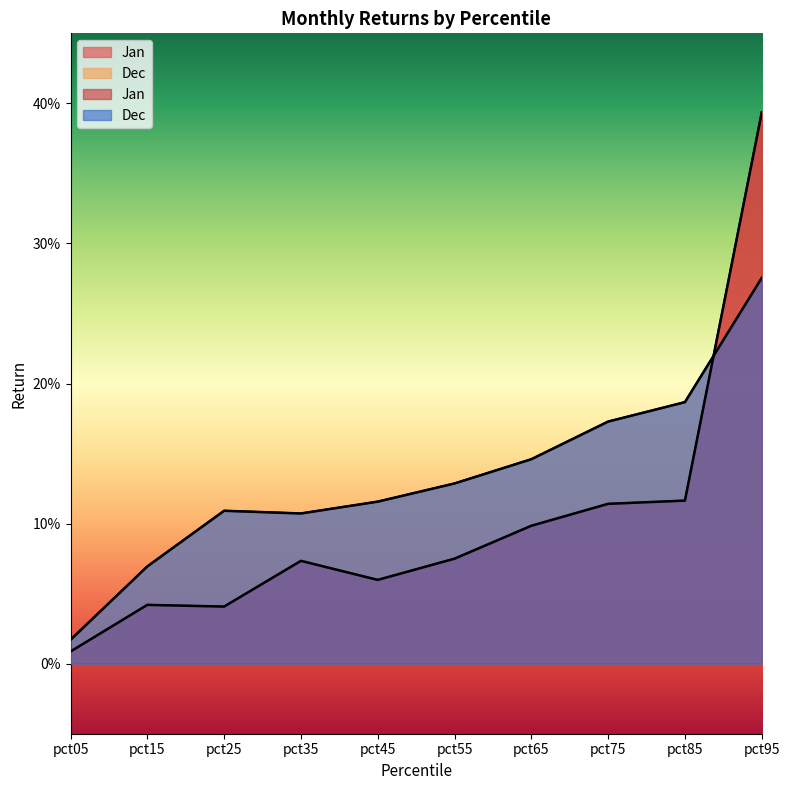

Reading left to right, extract all data points from this chart.

Jan: pct05=0.0	pct15=0.0	pct25=0.0	pct35=0.1	pct45=0.1	pct55=0.1	pct65=0.1	pct75=0.1	pct85=0.1	pct95=0.4
Dec: pct05=0.0	pct15=0.1	pct25=0.1	pct35=0.1	pct45=0.1	pct55=0.1	pct65=0.1	pct75=0.2	pct85=0.2	pct95=0.3